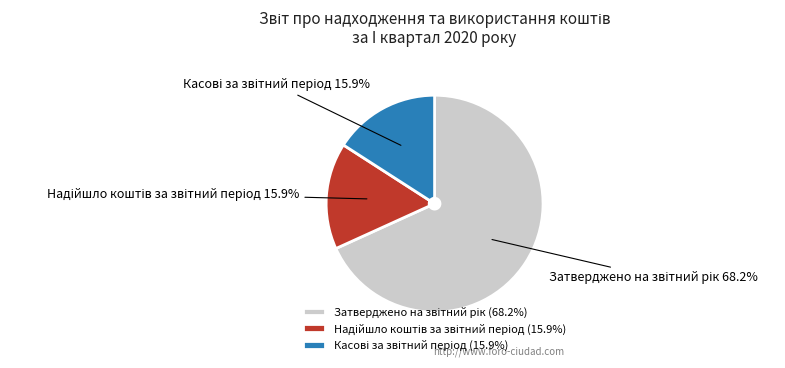

Is there a majority slice in this chart?

Yes